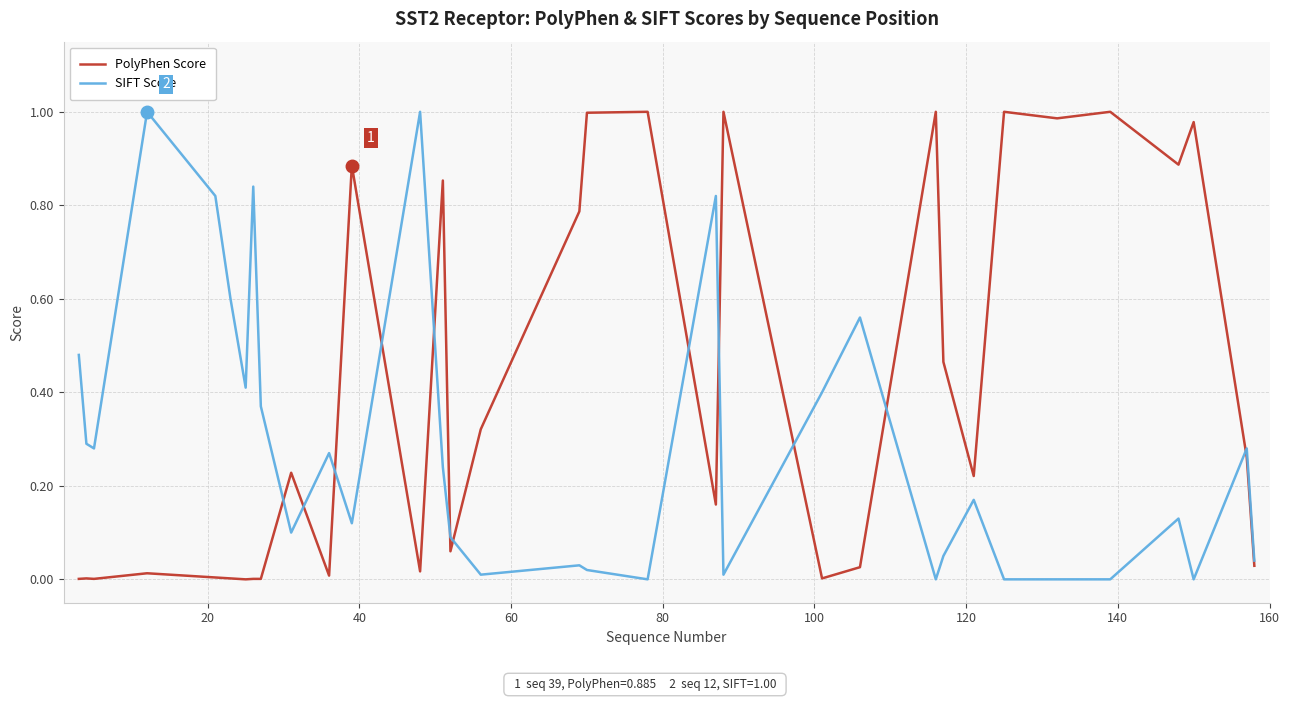

List the series in order of their overall mean, highest first.

PolyPhen Score, SIFT Score